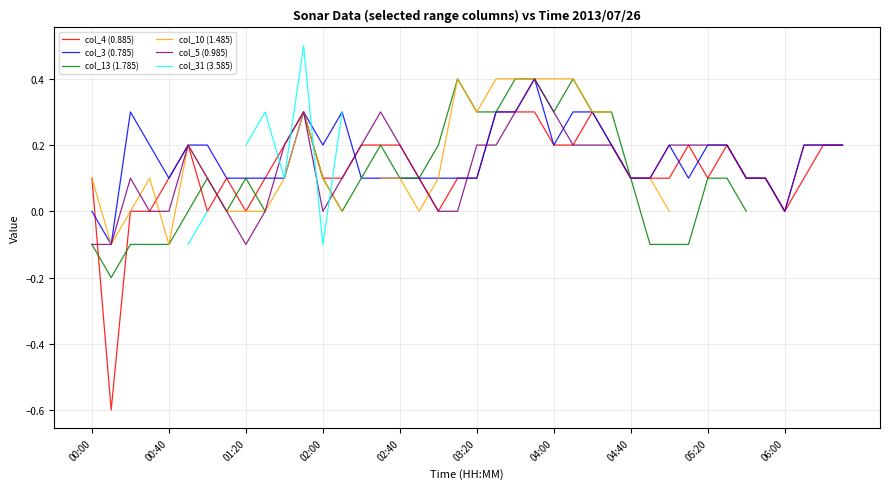

Which series has the largest total across all categories?

col_3 (0.785)